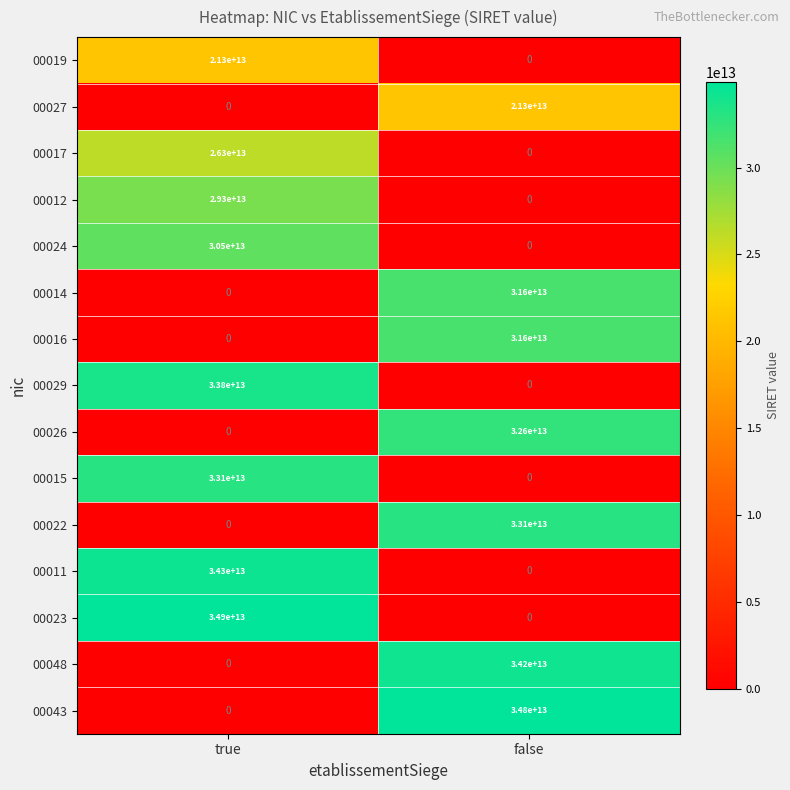

At which category is the sum across all series the highest?

true